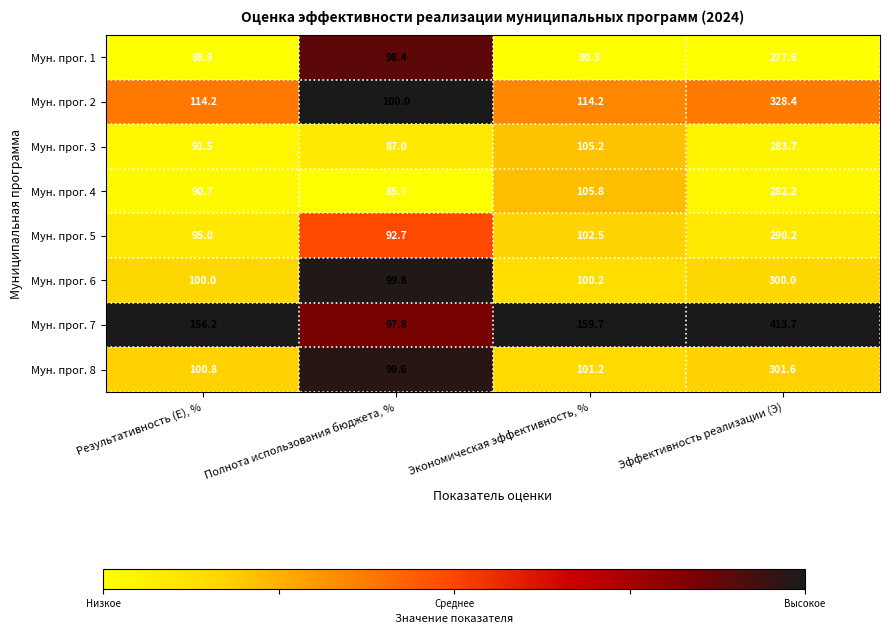

At which category does the chart reach its peak across all series?

Эффективность реализации (Э)